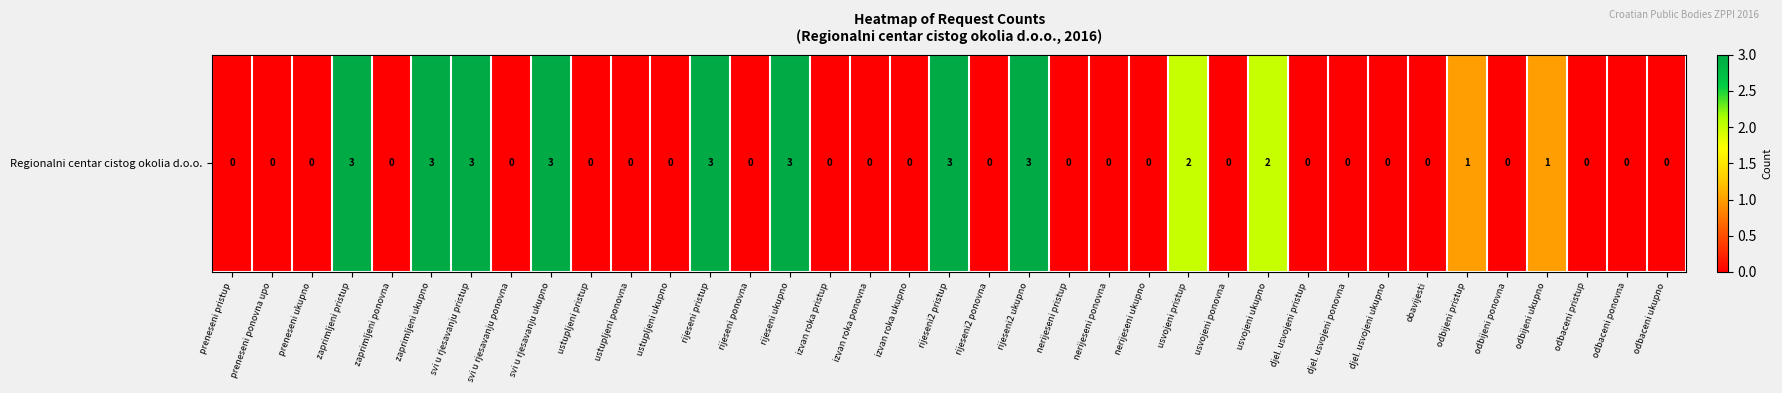

Reading right to left, what are all the values shown in this chart?

0	0	0	1	0	1	0	0	0	0	2	0	2	0	0	0	3	0	3	0	0	0	3	0	3	0	0	0	3	0	3	3	0	3	0	0	0